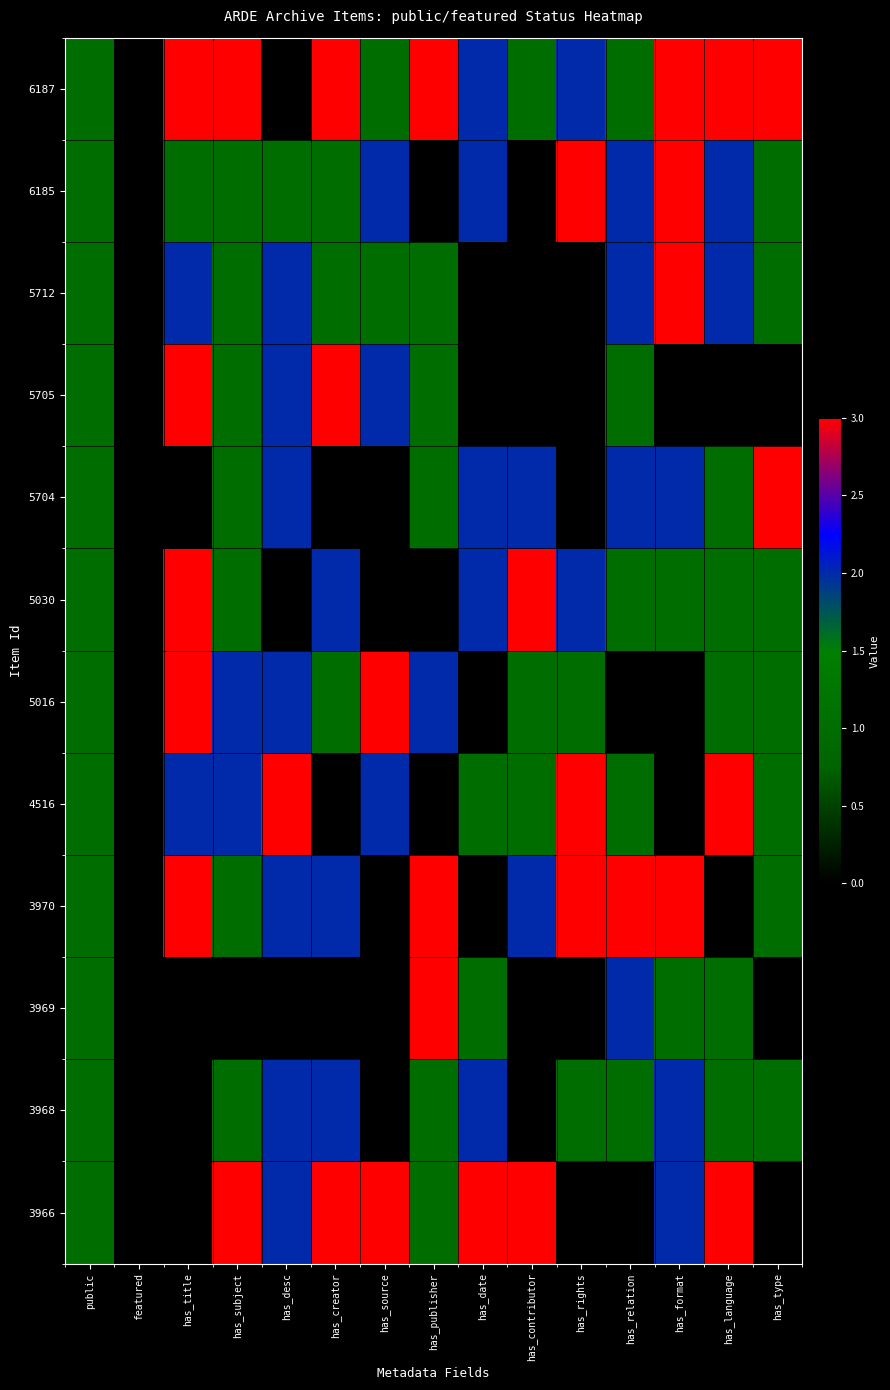

What is the spread (max minus min) of values at has_type?

3